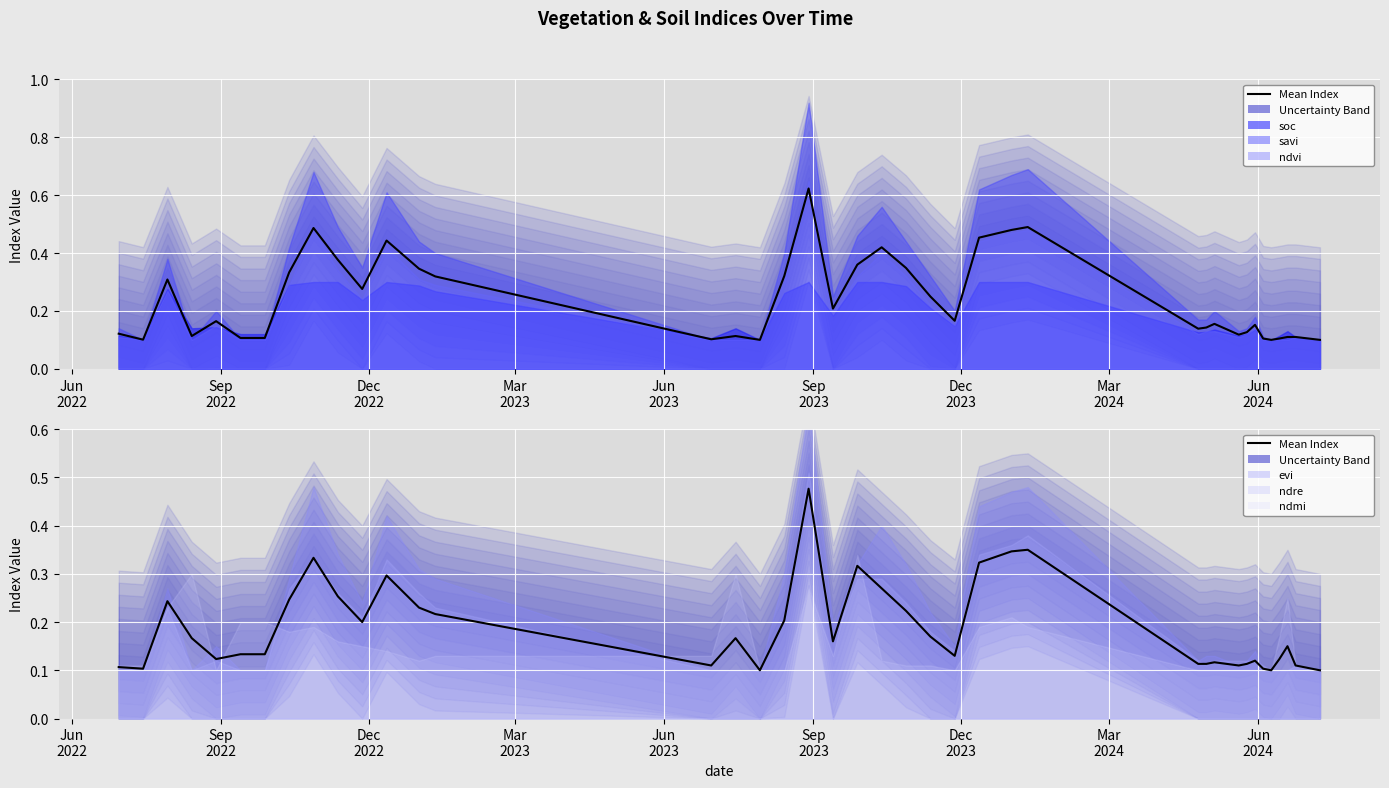

How many interior local valleys (lower than both neighbors) does the data have?

9